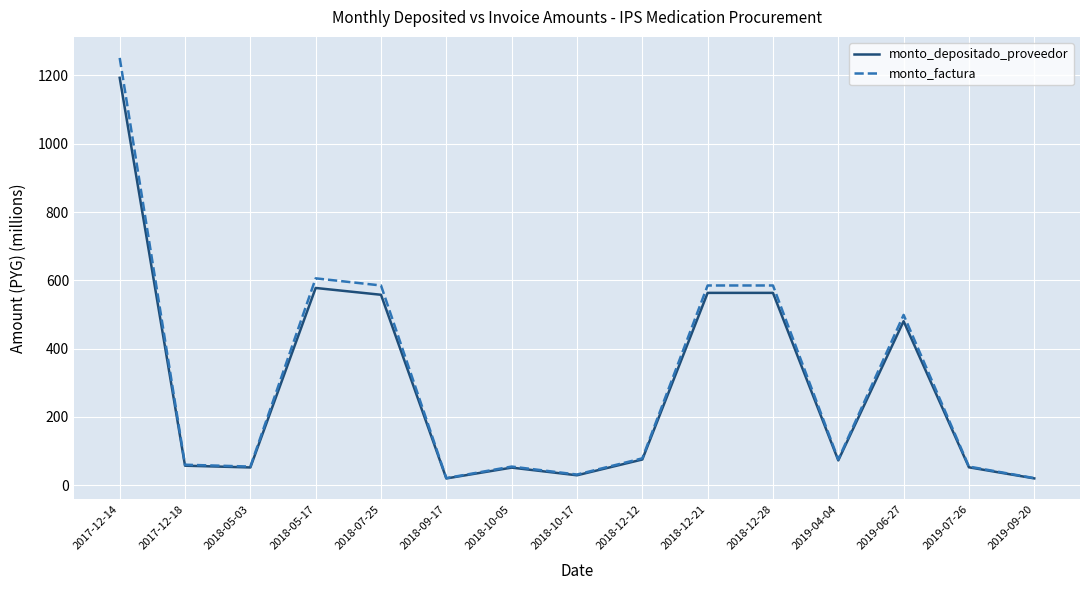

At which category is the sum across all series the highest?

2017-12-14